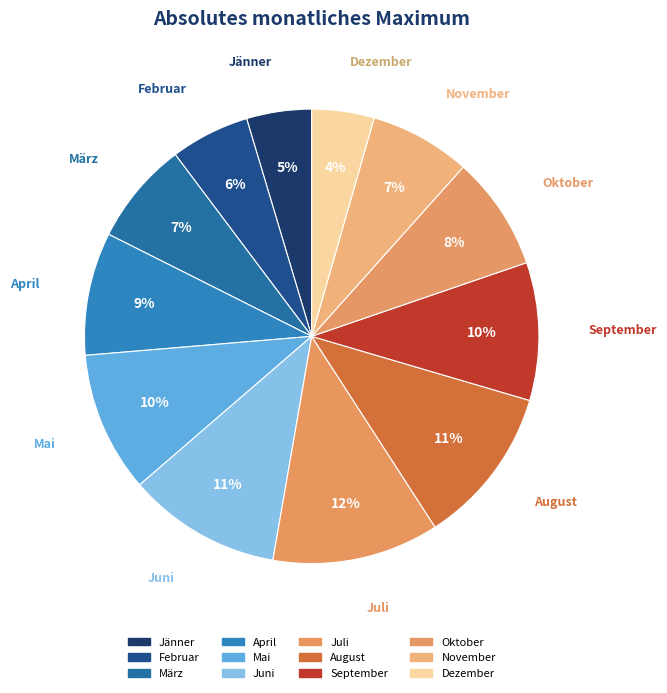

Is November the majority of the pie?

No